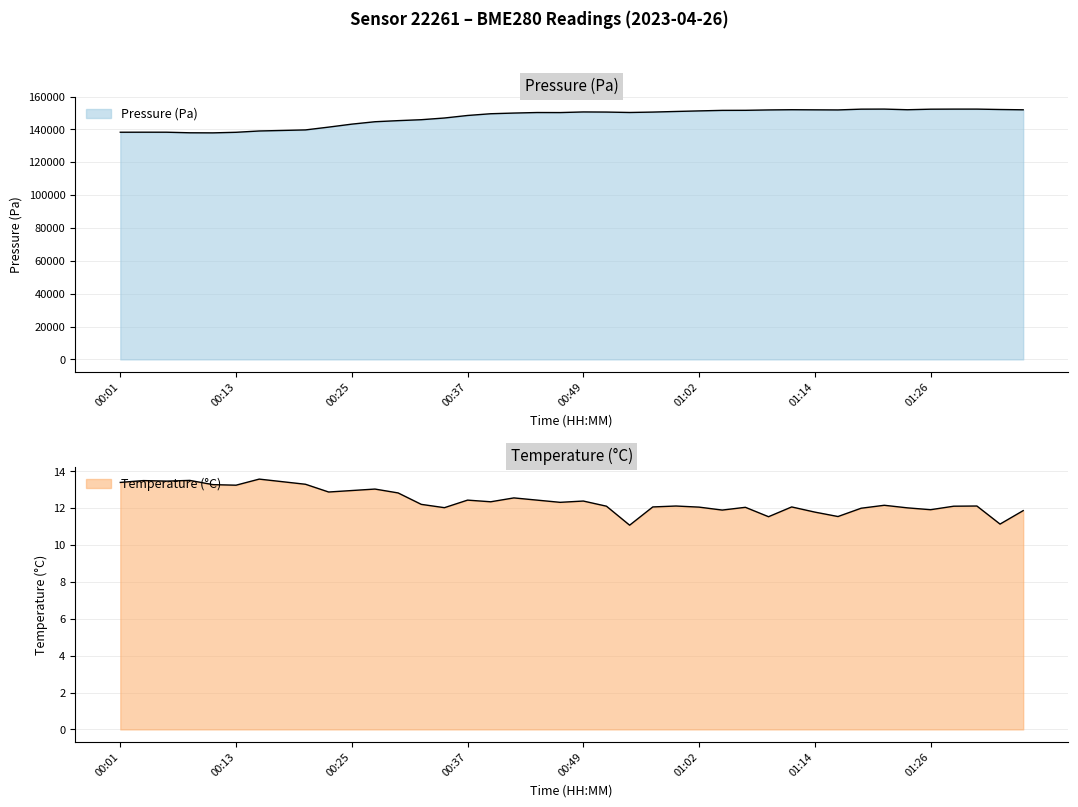

True or false: temperature has a value of 18.6 at 18.

False